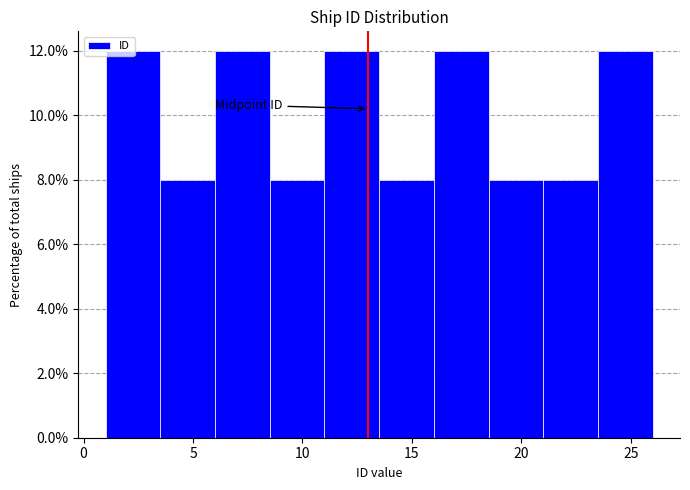

Reading left to right, transcribe this chart: for each bar, give the range it covers on the x-axis and its height. The values are not printed on the chart, so give them approximately, as read against the axis.

1.0 to 3.5: 12
3.5 to 6.0: 8
6.0 to 8.5: 12
8.5 to 11.0: 8
11.0 to 13.5: 12
13.5 to 16.0: 8
16.0 to 18.5: 12
18.5 to 21.0: 8
21.0 to 23.5: 8
23.5 to 26.0: 12